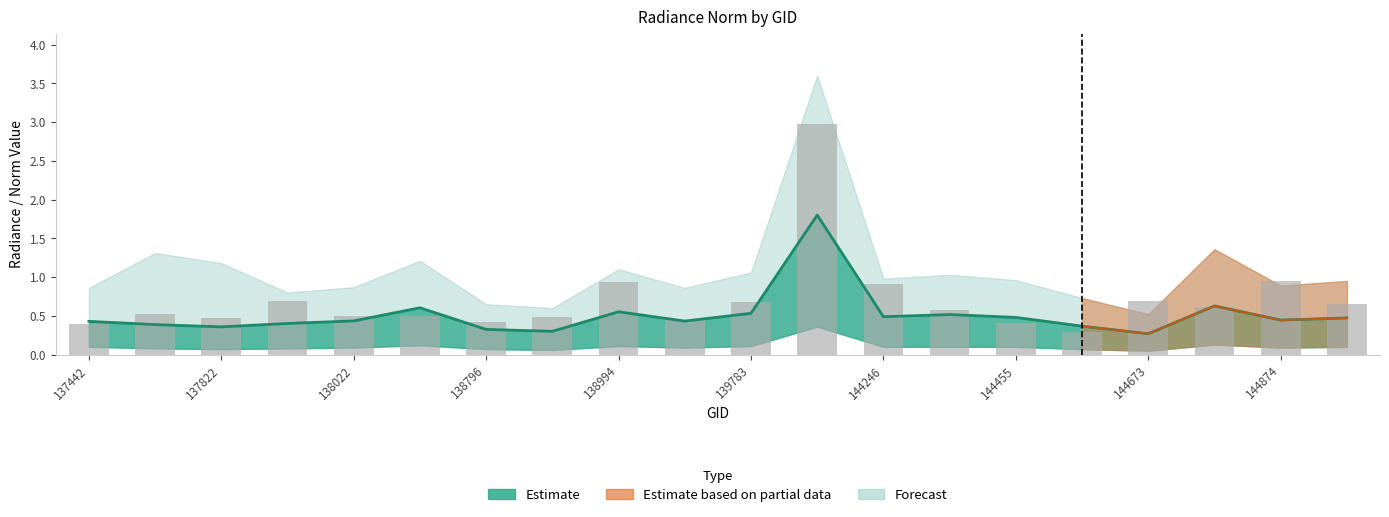

Rank the categories by dnbrad value from highest to lowest.

139797, 144874, 138994, 144246, 138010, 144673, 139783, 145054, 144859, 144263, 137631, 138022, 138408, 138809, 137822, 139009, 138796, 144455, 137442, 144659